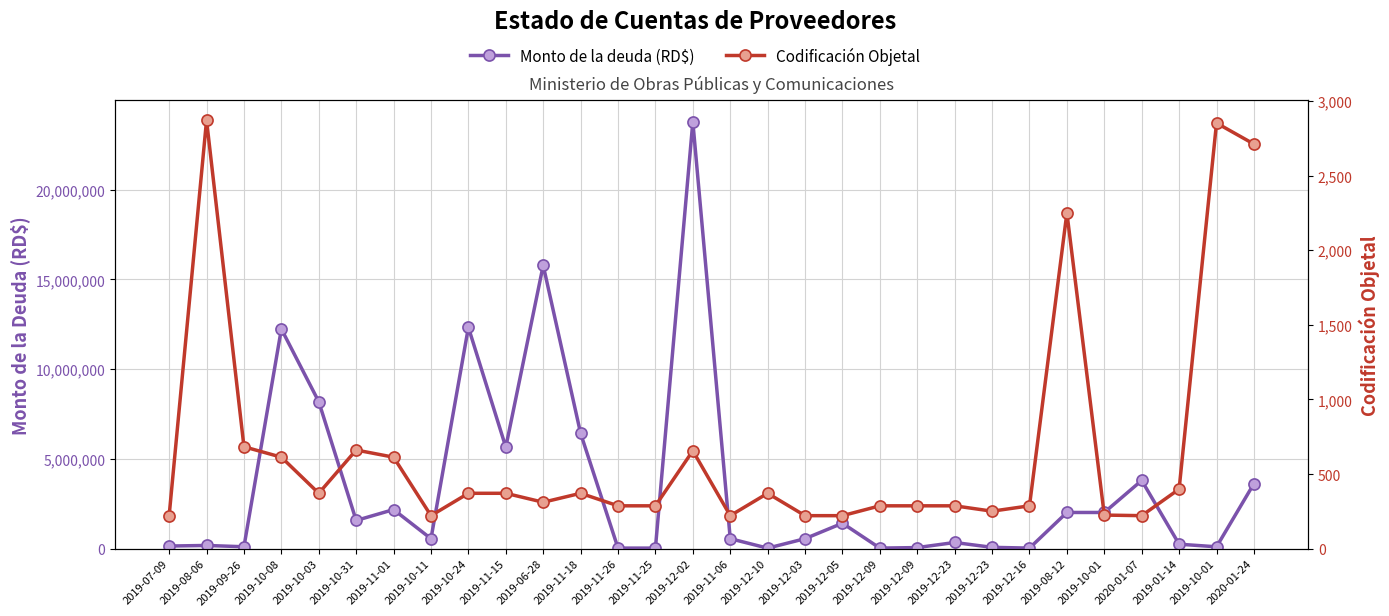

True or false: Codificación Objetal and Monto de la deuda (RD$) cross at least once.

False